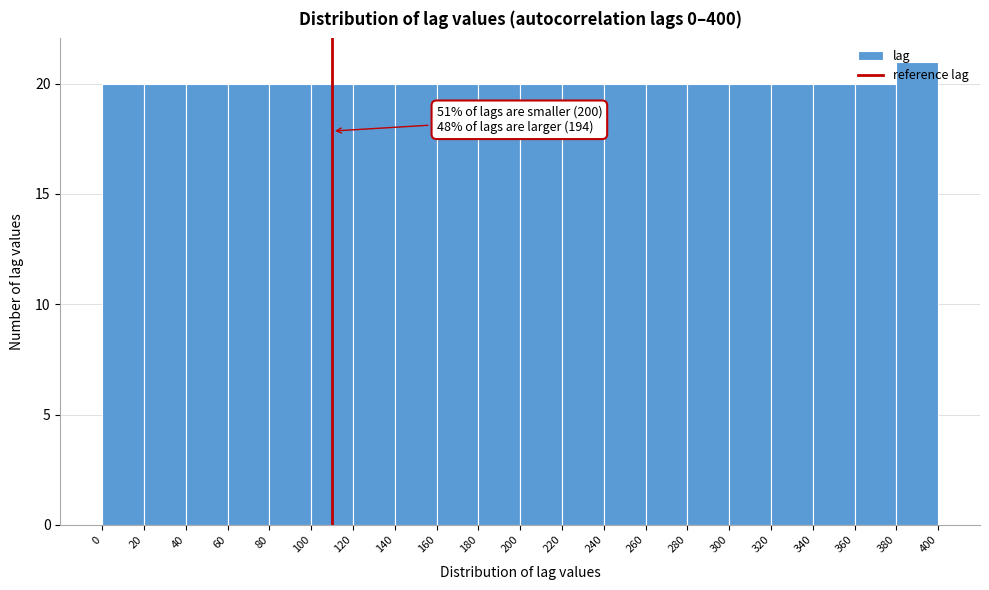

Over which range of the x-axis is the bar tallest?

380 to 400